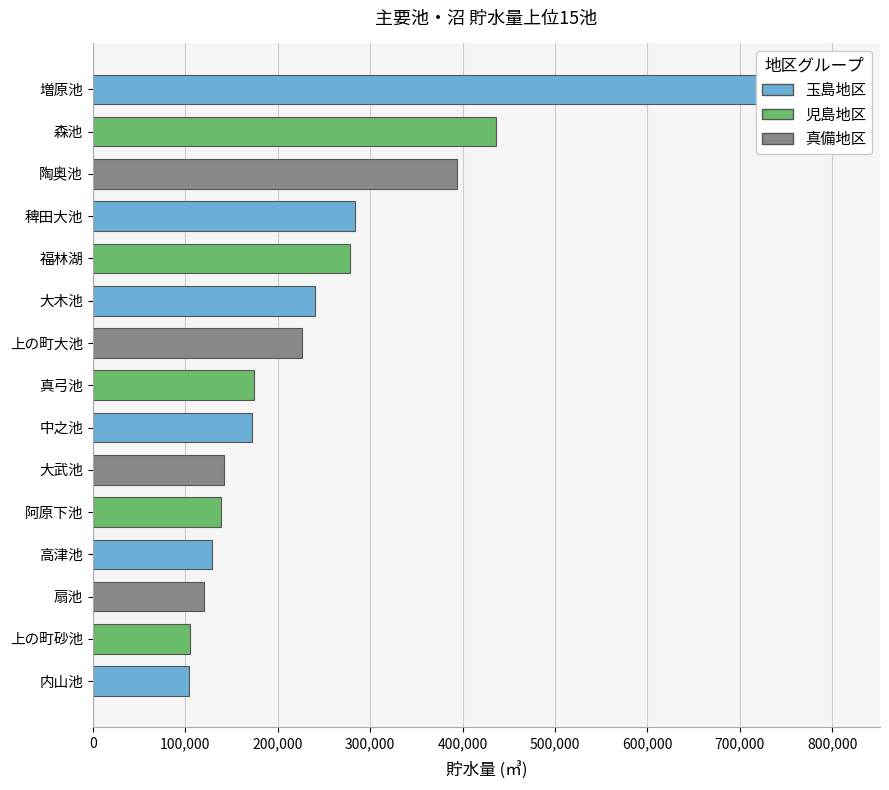

Which label corresponds to the smallest value in the chart?

内山池